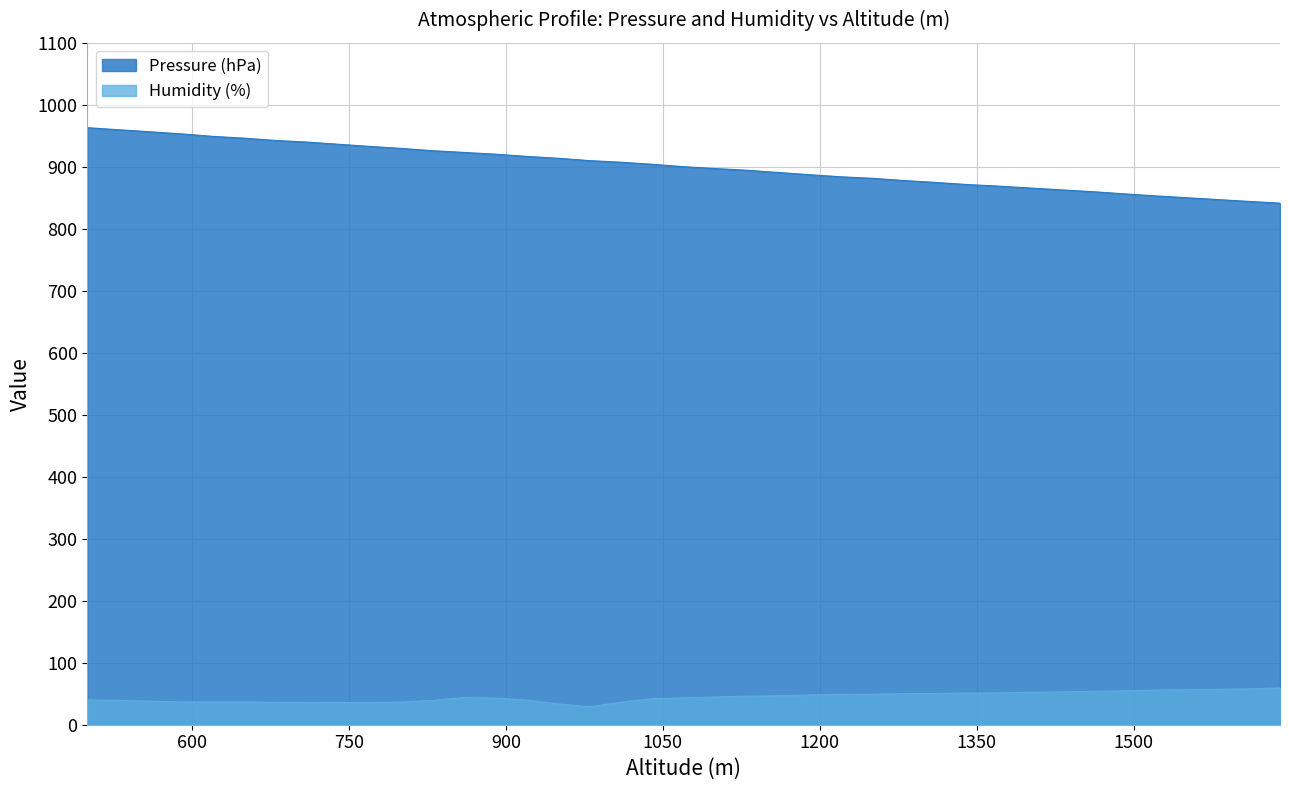

What are all the series names shown in the legend?

Pressure (hPa), Humidity (%)